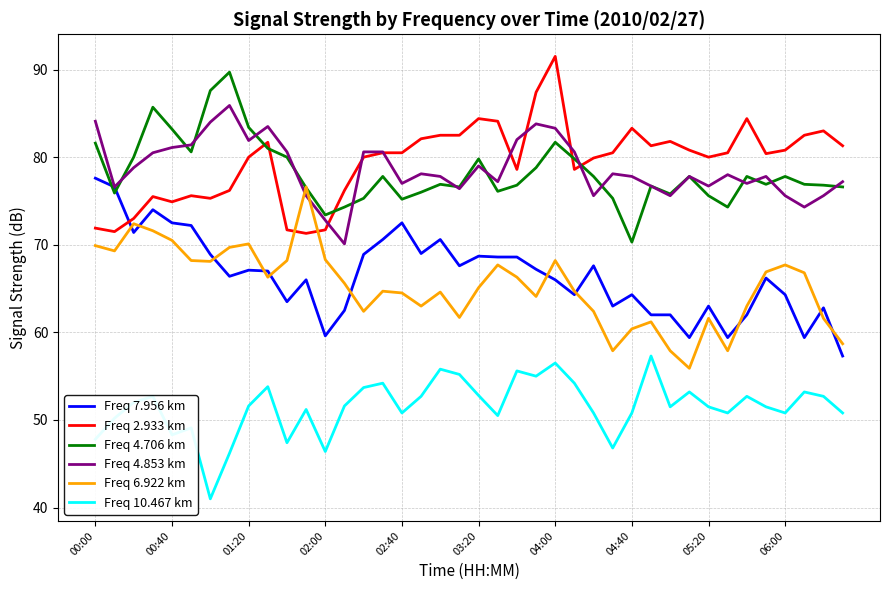

What is the highest value of the Freq 6.922 km series?

76.6